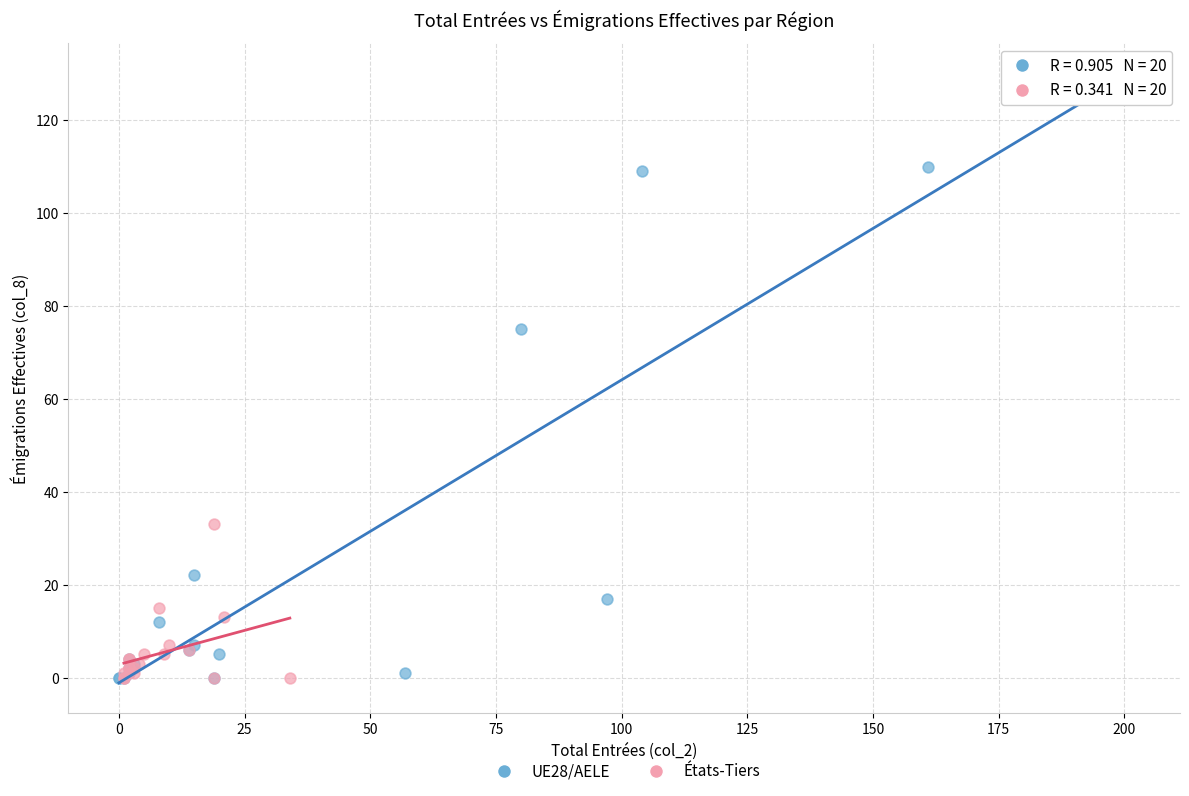

Which series has the widest spread of Y values?

UE28/AELE